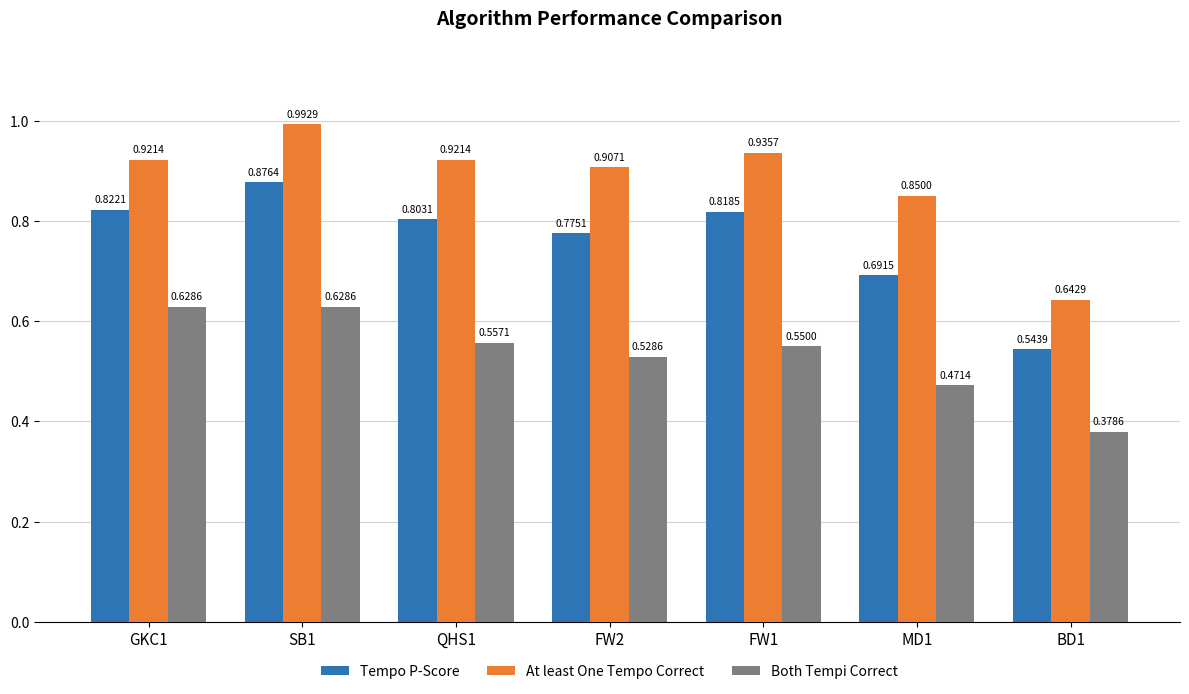

At which label is At least One Tempo Correct closest to 0?

BD1